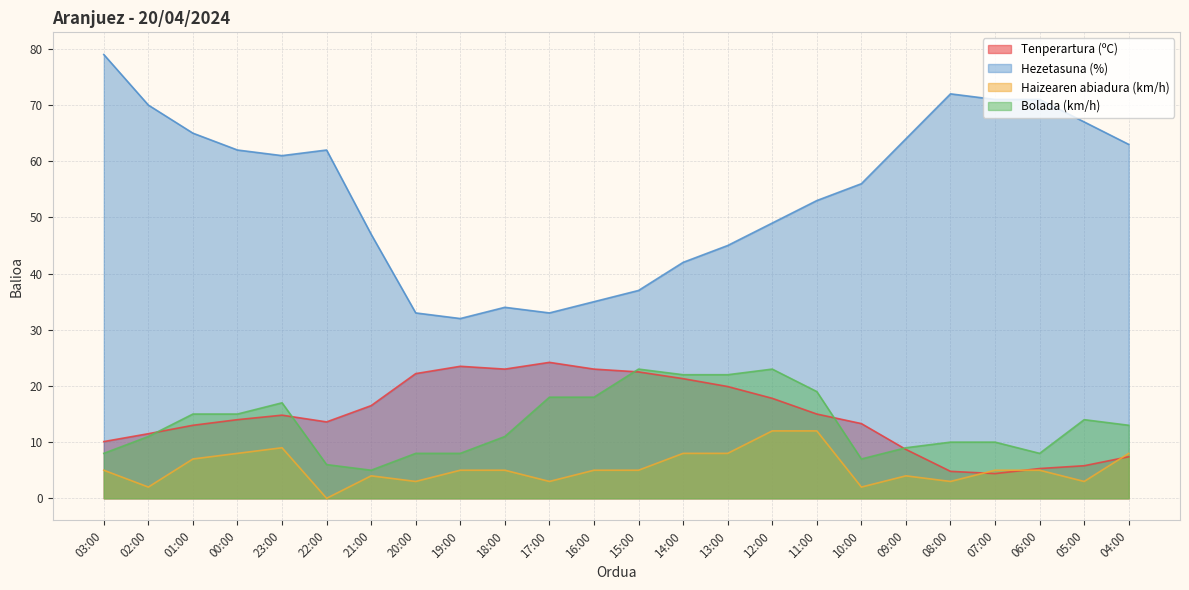

Does the chart display data point markers on the line(s)?

No